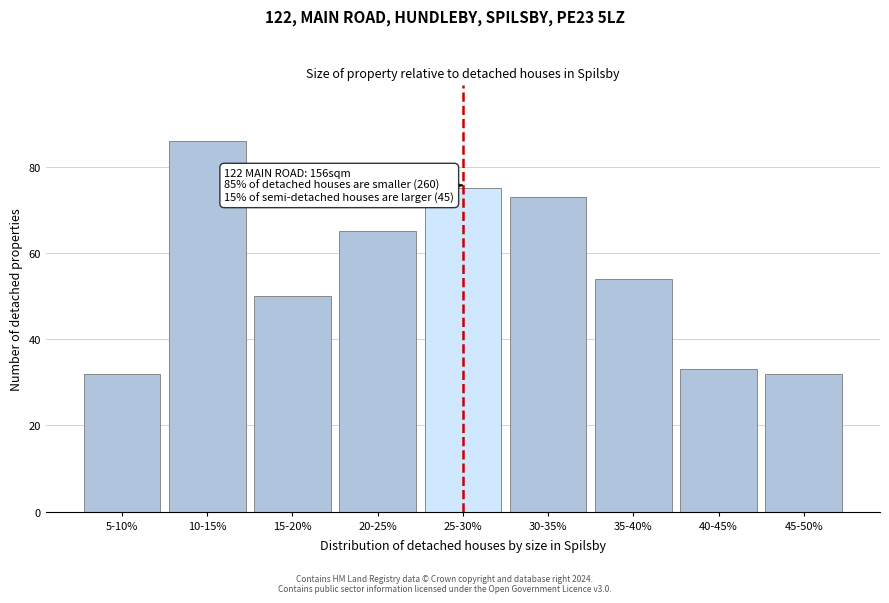

Reading left to right, what are all the values shown in this chart?

32	86	50	65	75	73	54	33	32